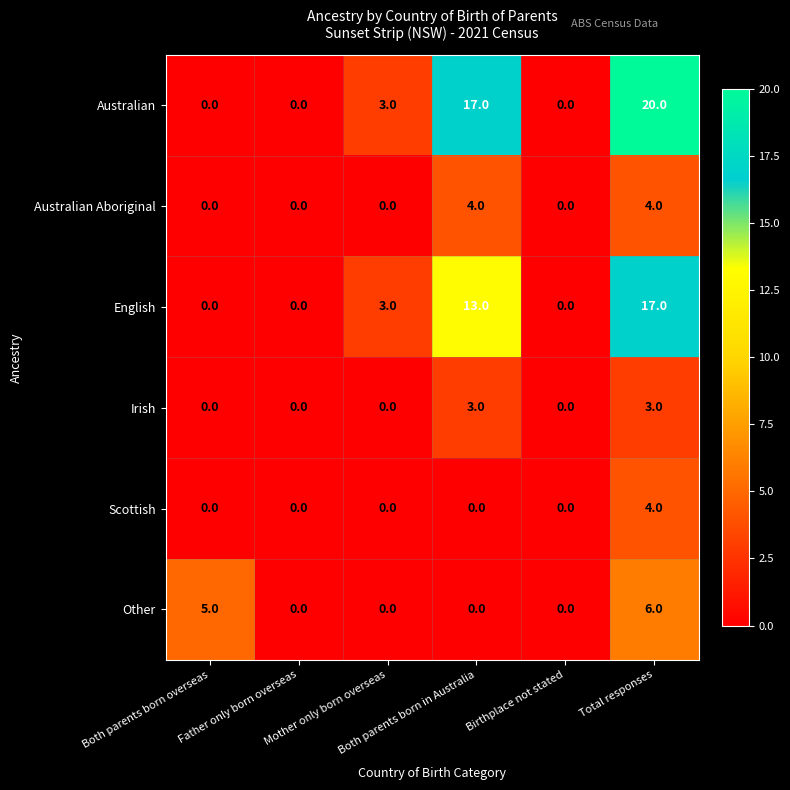

What is the difference between the second highest and second lowest values in the English series?

13